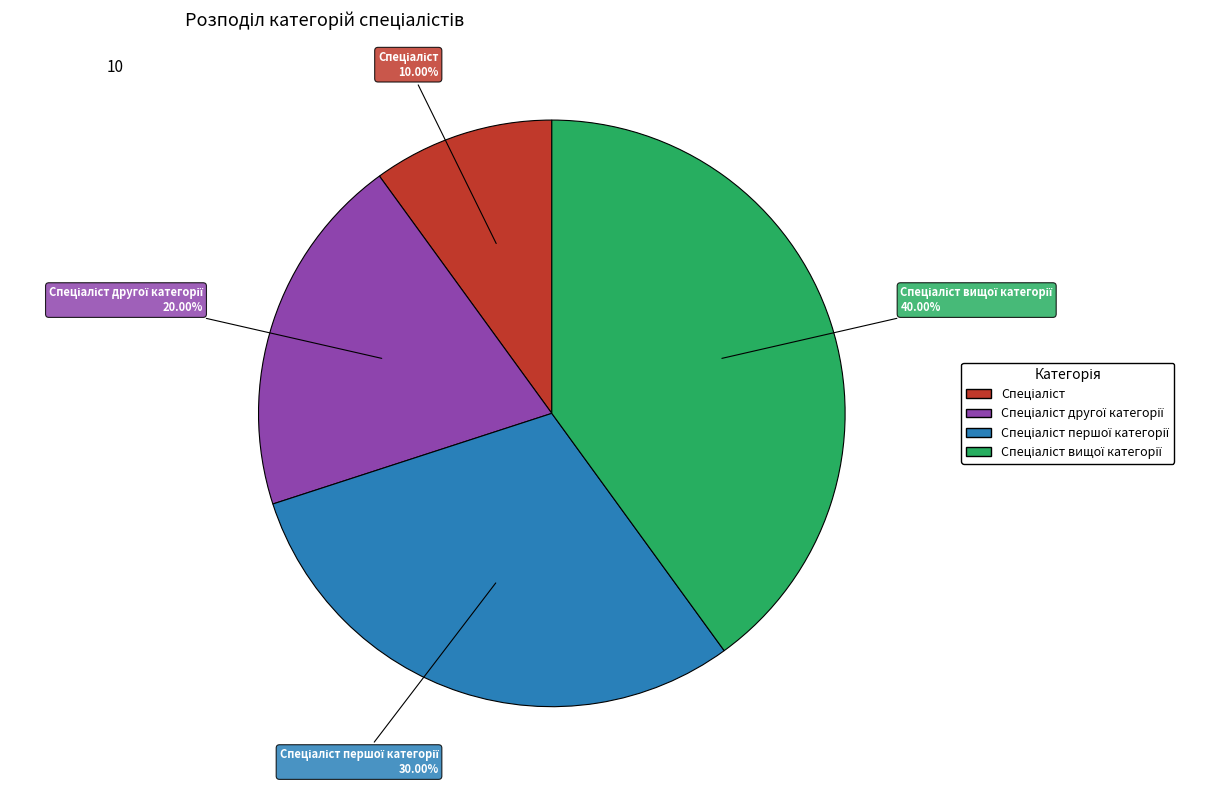

Does any single category account for the majority?

No